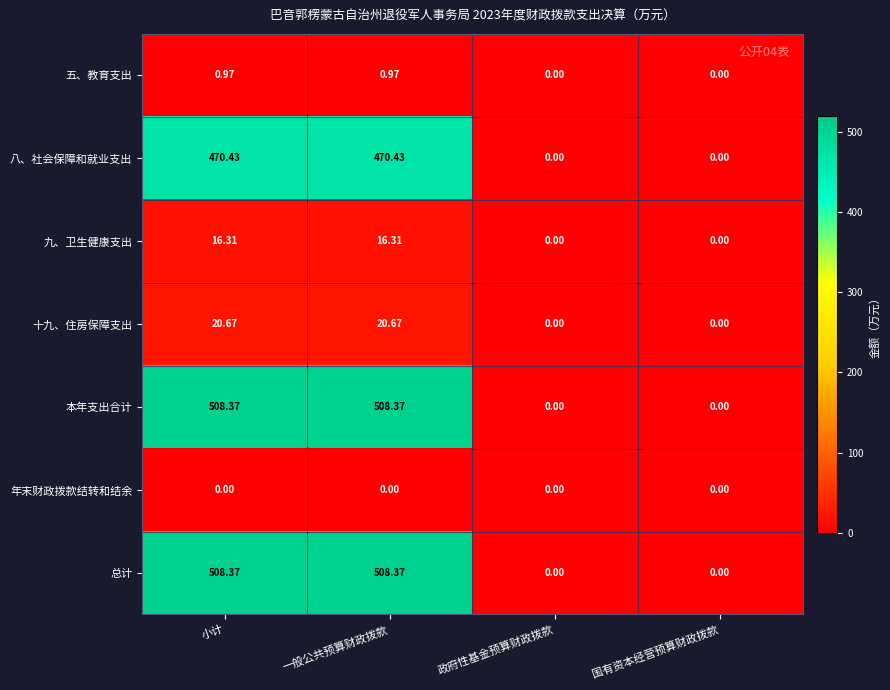

Is the value of 总计 at 一般公共预算财政拨款 greater than the value of 十九、住房保障支出 at 小计?

Yes